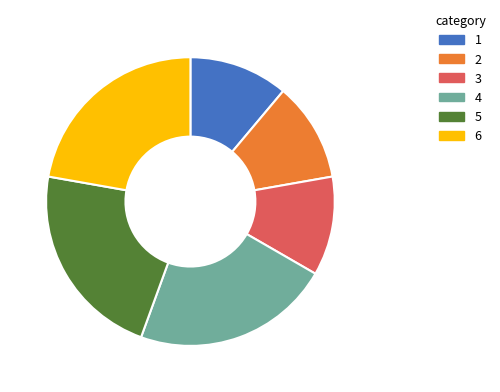

Count the number of slices in the pie.

6